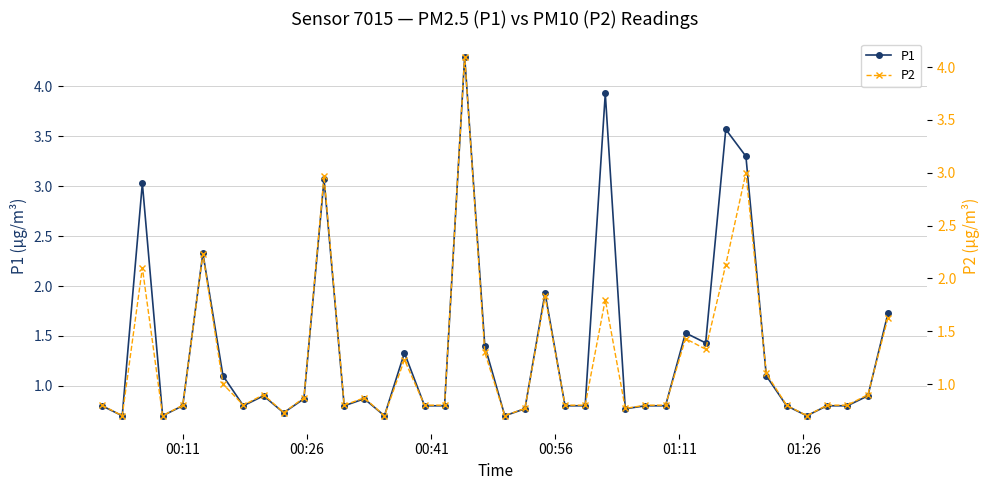

What is the value of the P1 point at the 24th from the left?

0.8